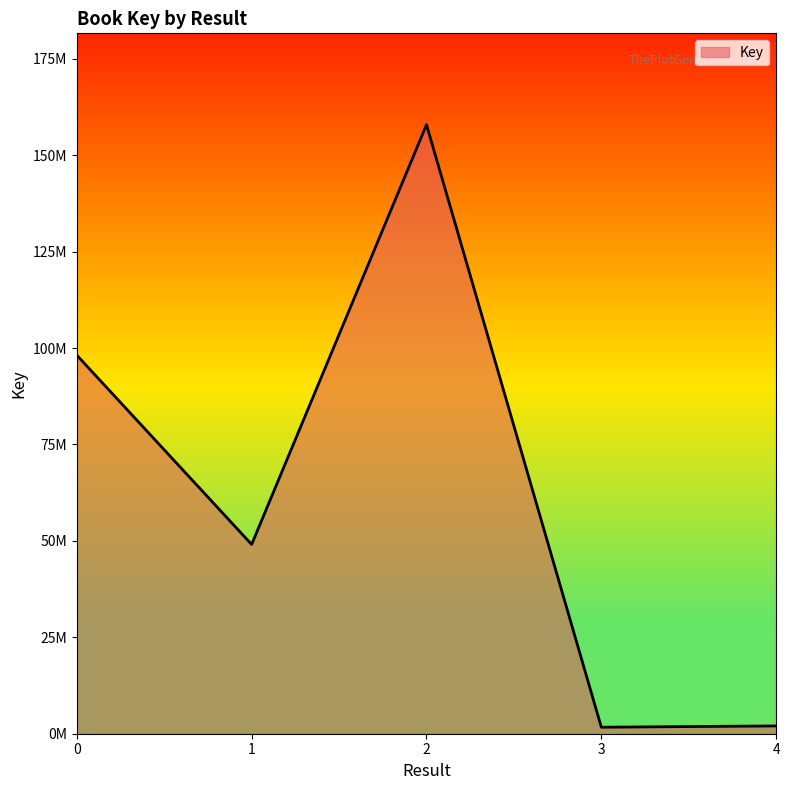

What is the smallest value displayed?

1684819